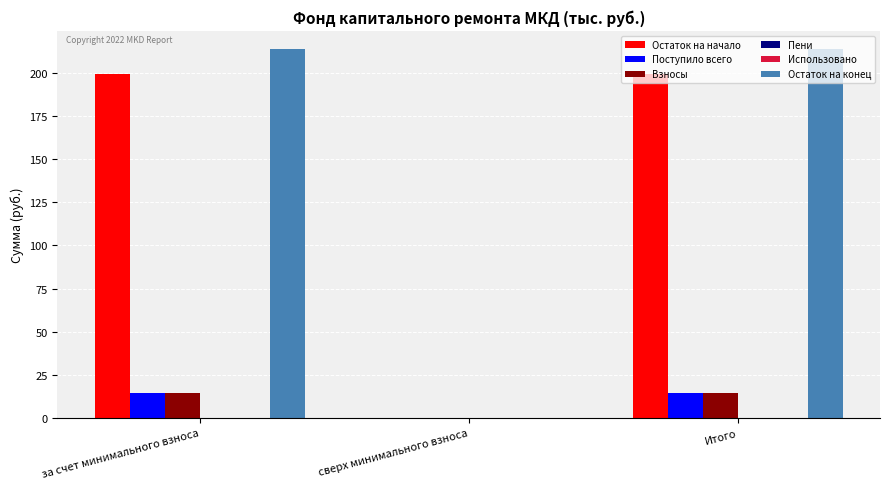

Which series has the widest spread of values?

Остаток на конец